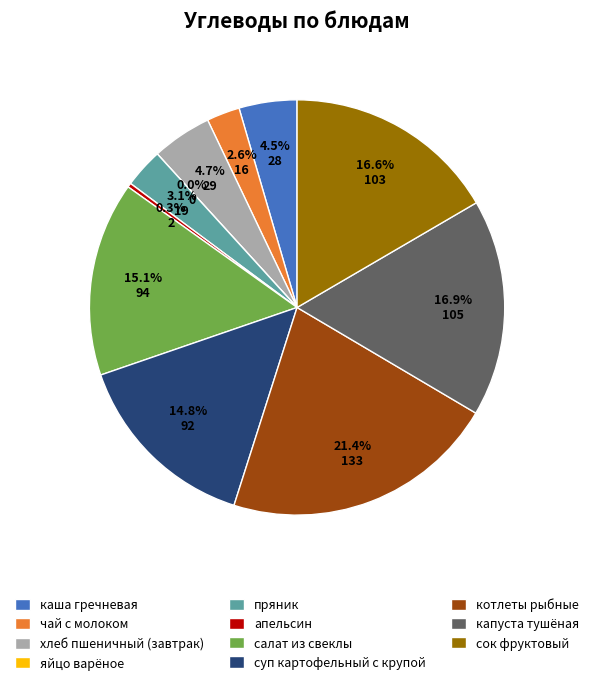

How many segments does this pie chart have?

11